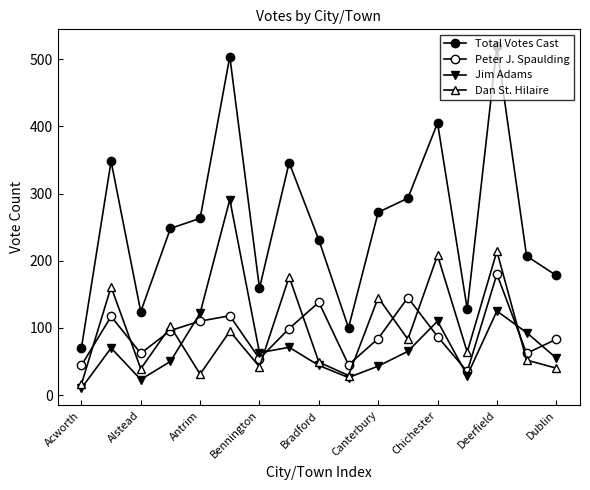

What is the label of the 10th point from the left?

9